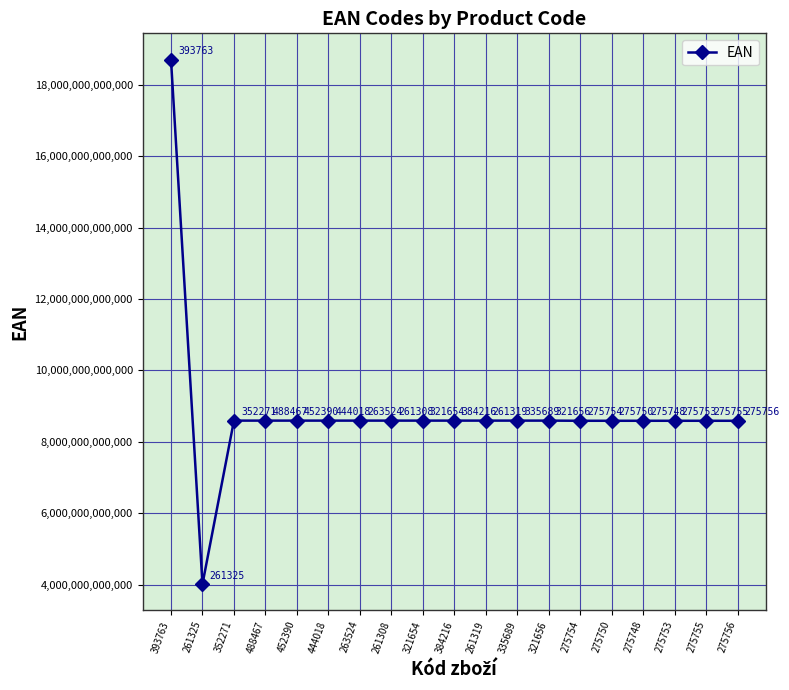

Read the value at 261319, to the nearest 10.

8595025705360